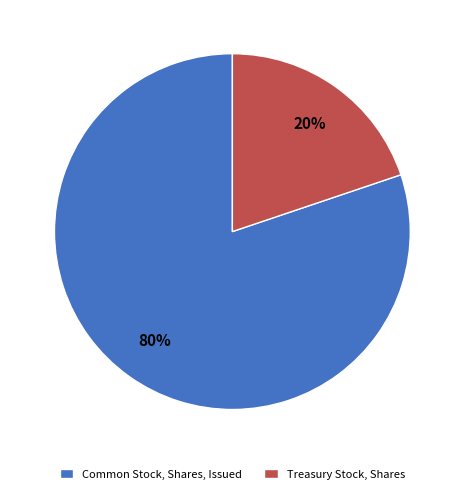

Is it true that Treasury Stock, Shares is 20% of the pie?

True